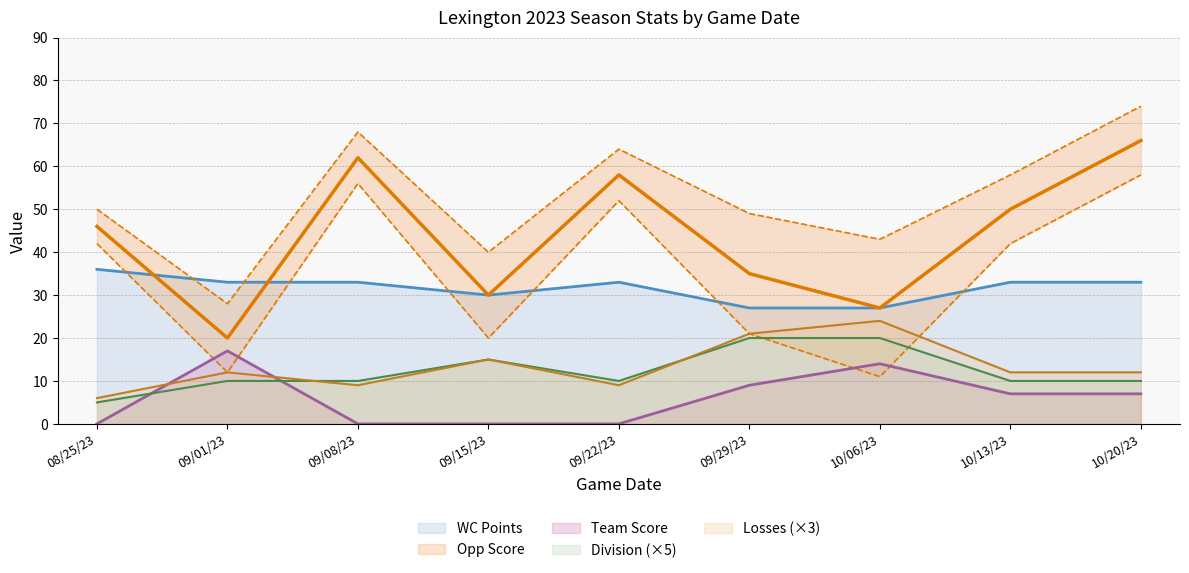

At how many categories does at least one series exceed 44?

5